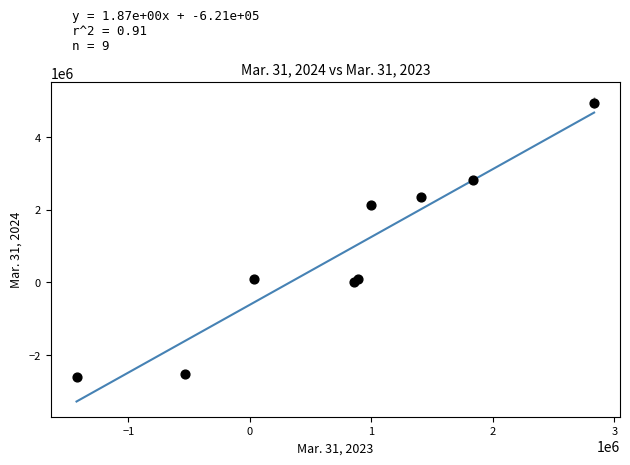

What Y value in the scatter plot is closest to 1173625?

2127930